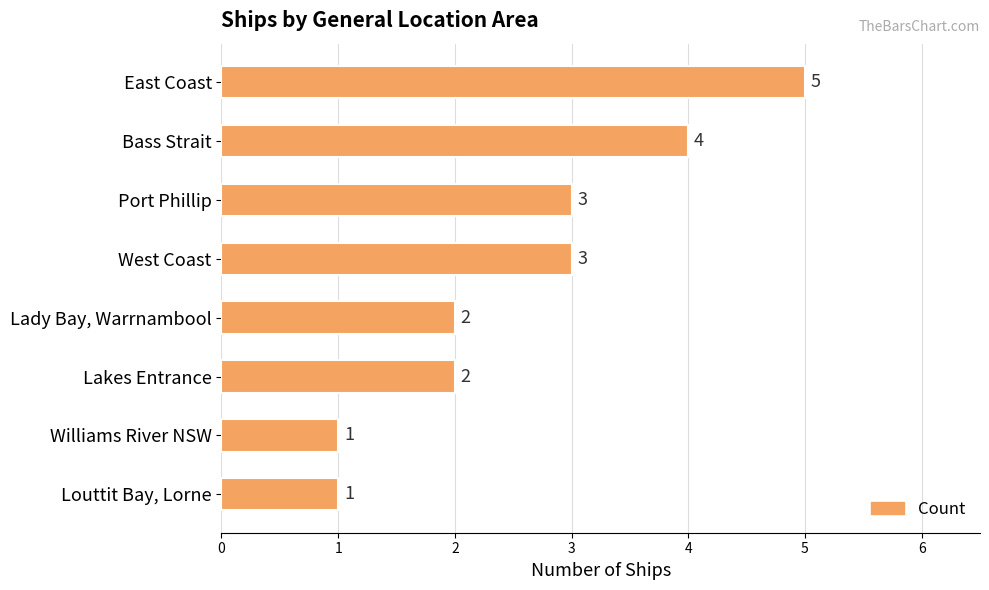

What is the value of the 4th bar from the top?

3